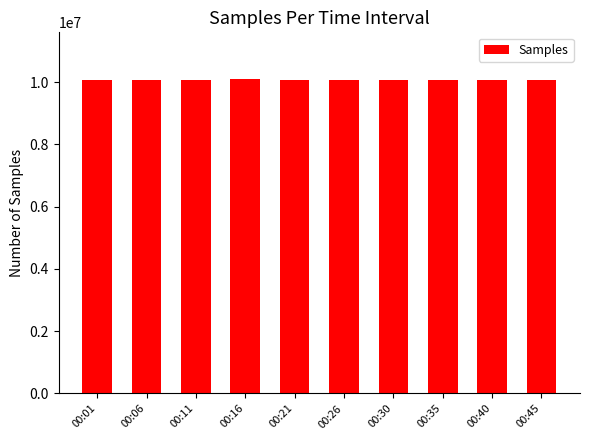

What is the value of the 1st bar from the left?

10067869